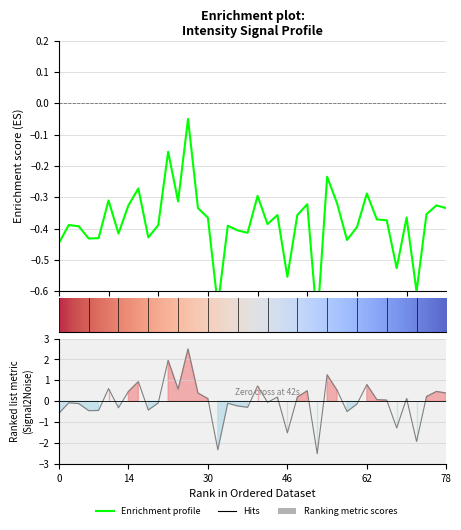

What is the difference between the maximum and second lowest values?

0.6